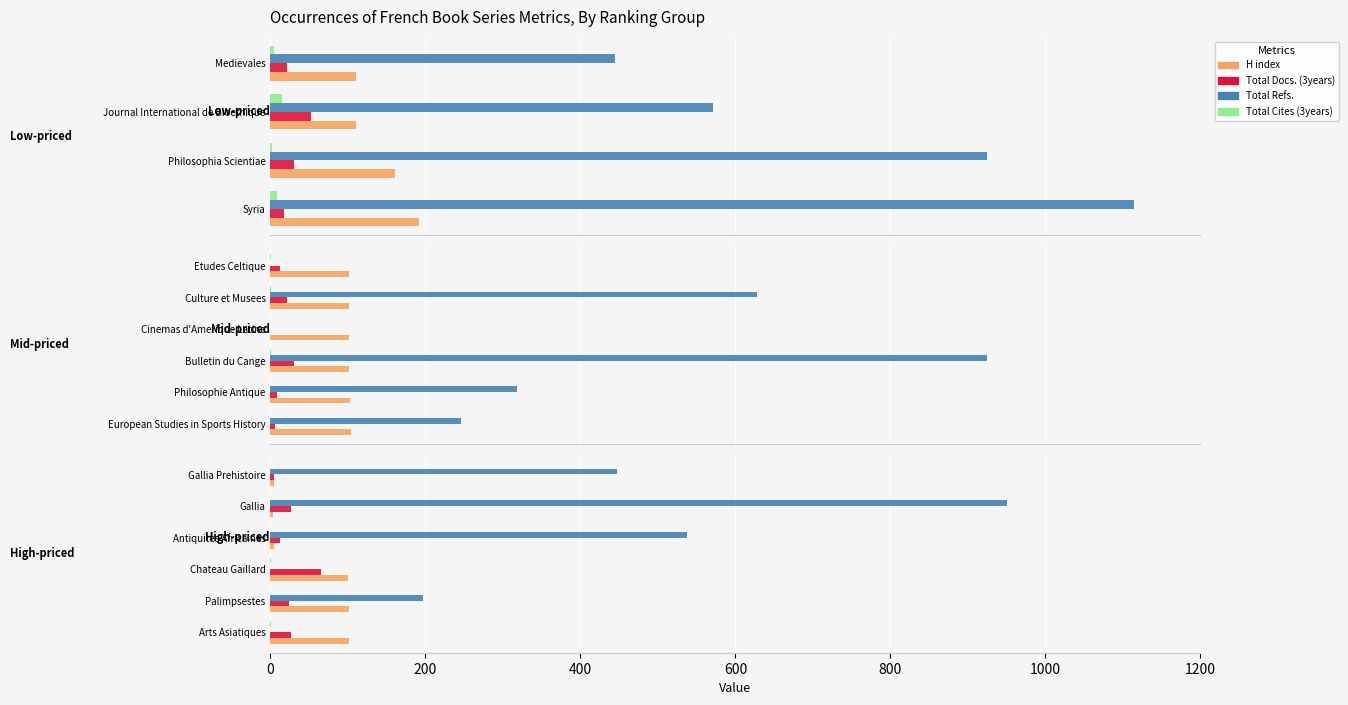

Rank the series at Gallia from lowest to highest value.

Total Cites (3years), H index, Total Docs. (3years), Total Refs.